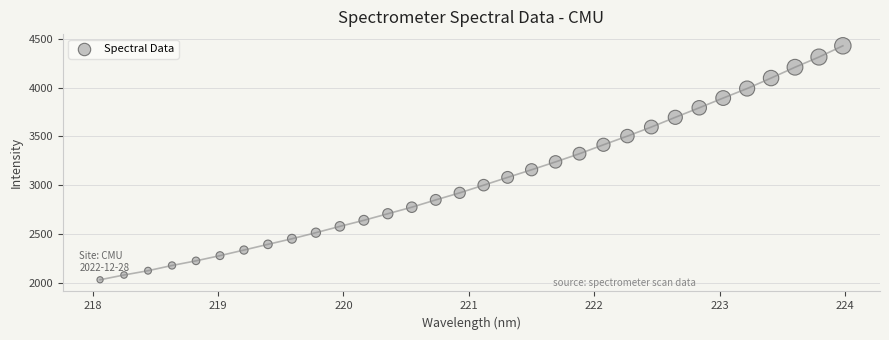

What is the range of Y values (max minus min)?

2391.6